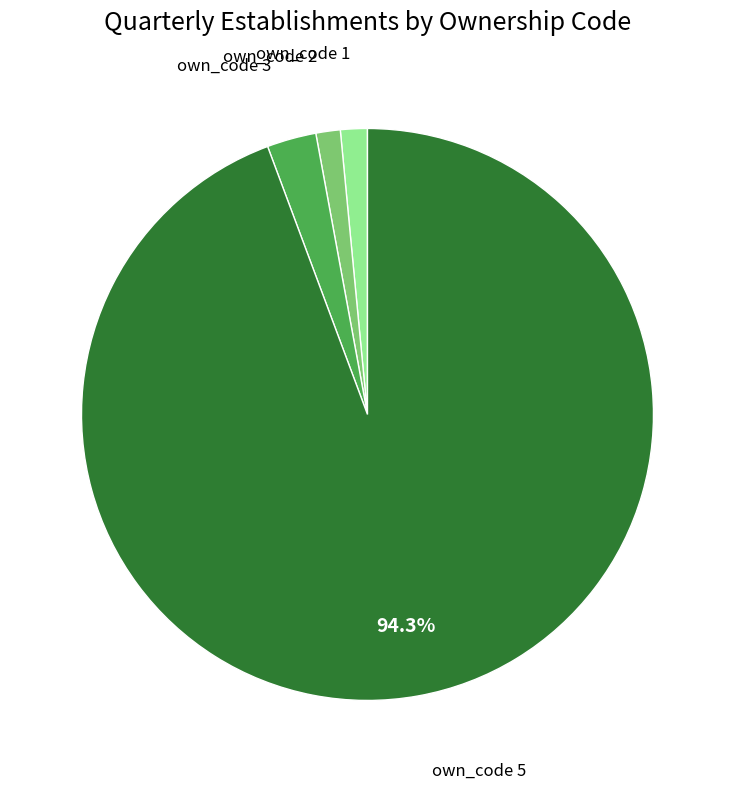

Is there any slice that represents more than half of the pie?

Yes